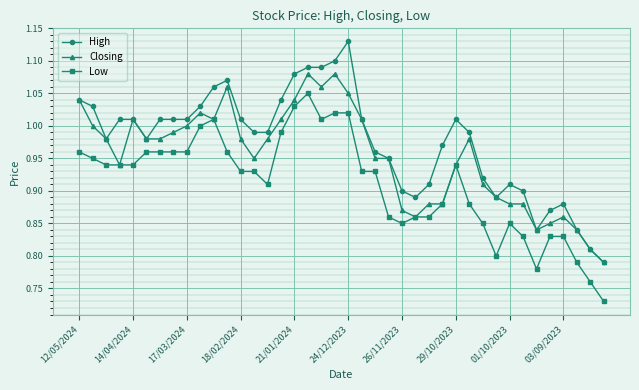

List the series in order of their peak value, highest first.

High, Closing, Low